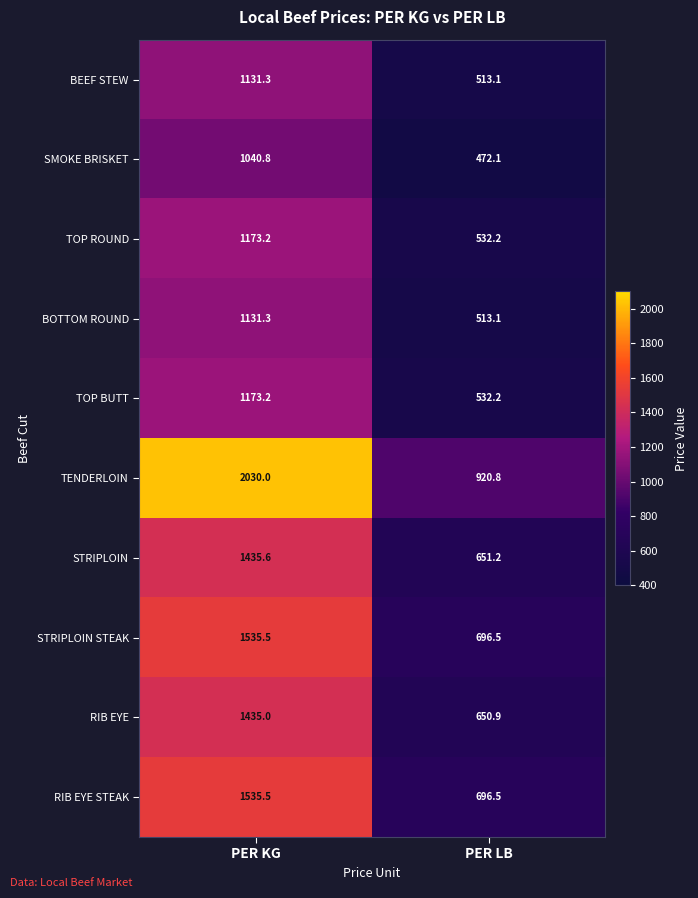

Is it true that TOP ROUND equals 1931.3 at PER KG?

False